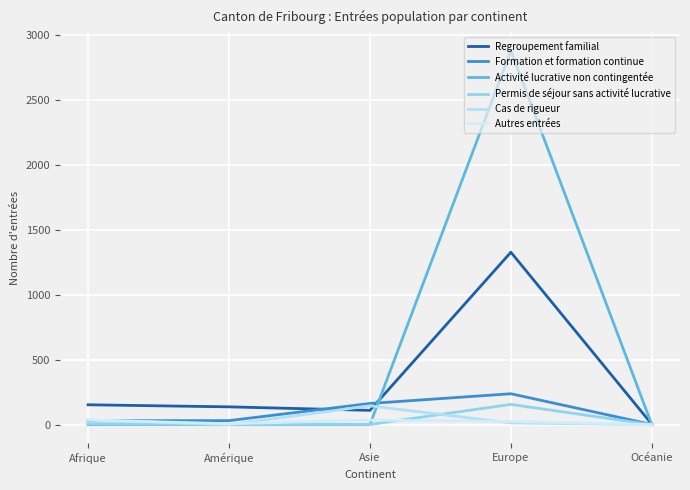

What are all the series names shown in the legend?

Regroupement familial, Formation et formation continue, Activité lucrative non contingentée, Permis de séjour sans activité lucrative, Cas de rigueur, Autres entrées